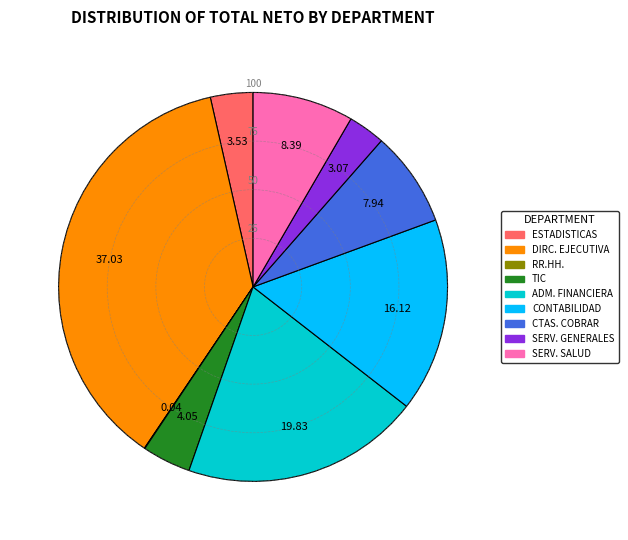

Is there a majority slice in this chart?

No